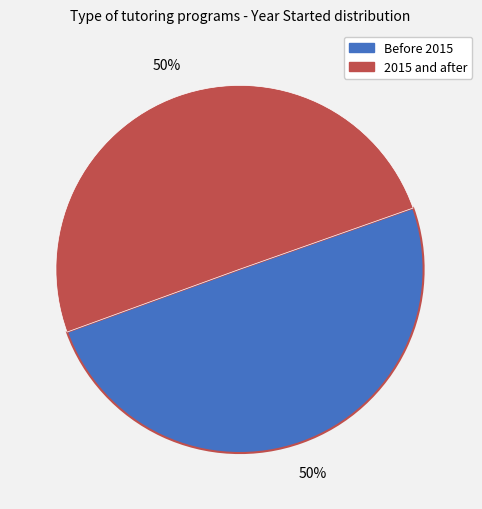

To the nearest percent, what is the average slice percentage?

50%